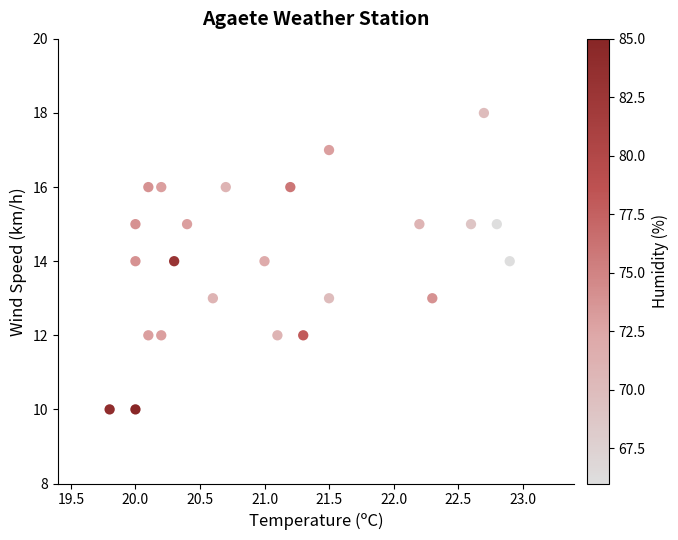

What is the range of Y values (max minus min)?

8